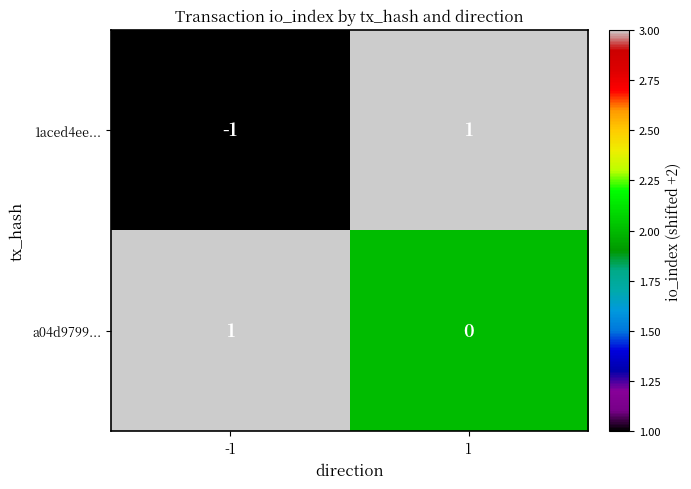

List the series in order of their overall mean, highest first.

a04d9799..., 1aced4ee...